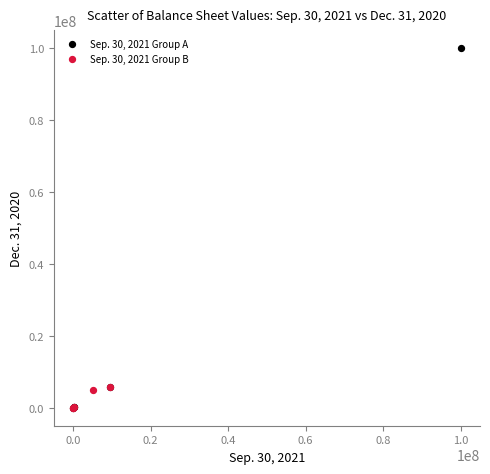

What are all the series names shown in the legend?

Sep. 30, 2021 Group A, Sep. 30, 2021 Group B